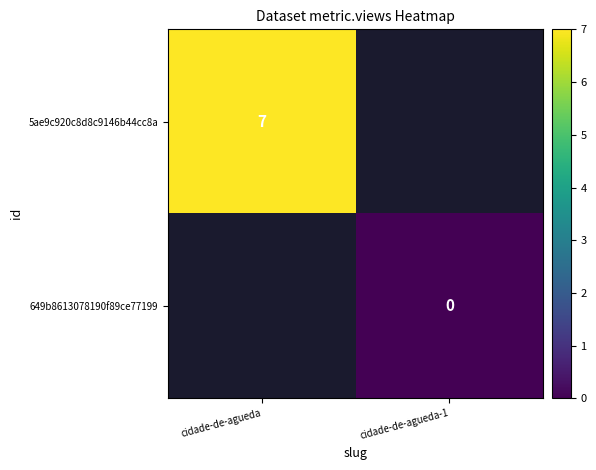

The 5ae9c920c8d8c9146b44cc8a series shows 7 at cidade-de-agueda. True or false?

True